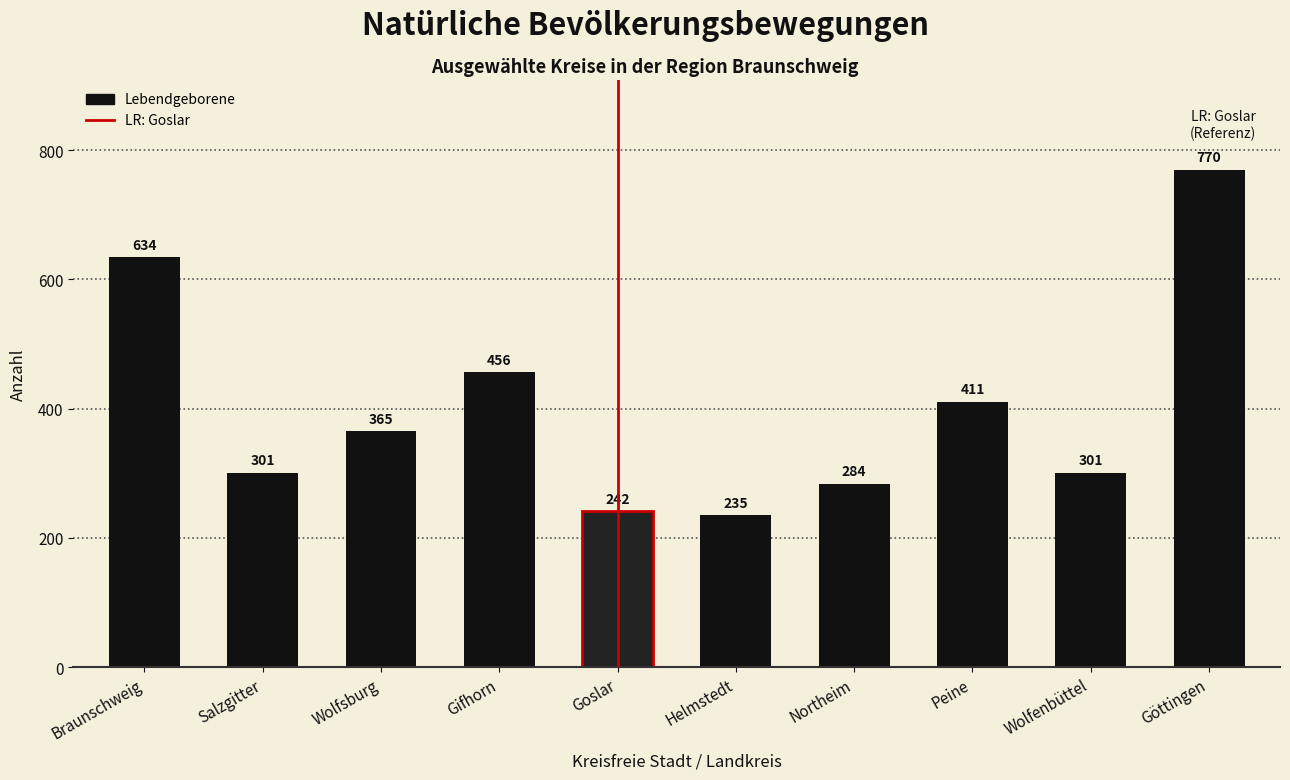

Reading left to right, extract all data points from this chart.

634	301	365	456	242	235	284	411	301	770